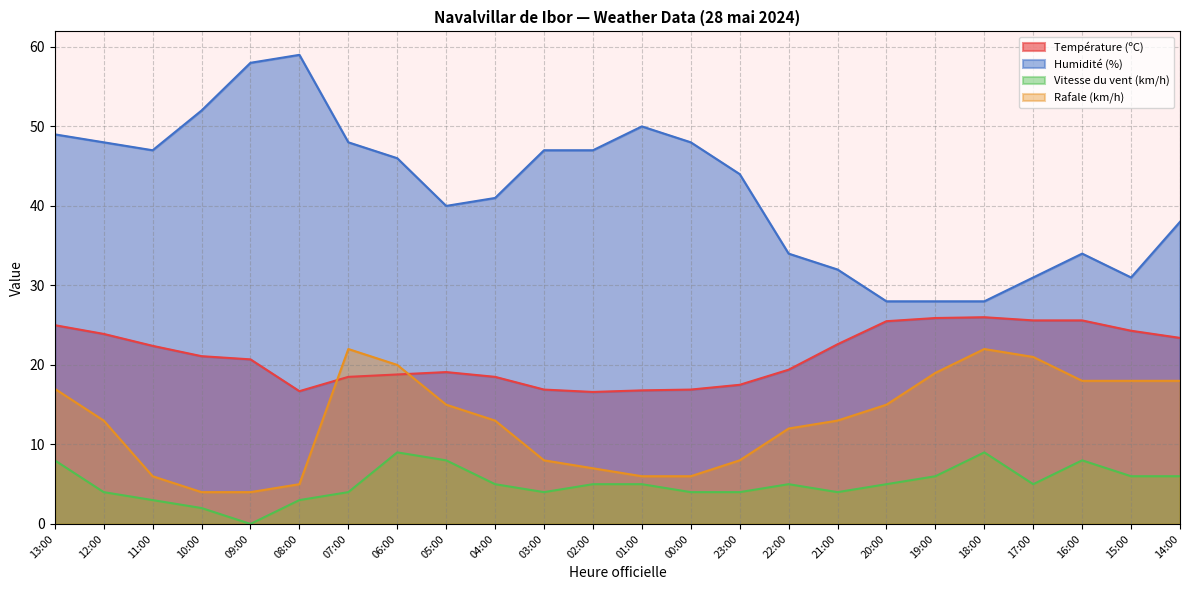

The Humidité (%) series shows 47.0 at 02:00. True or false?

True